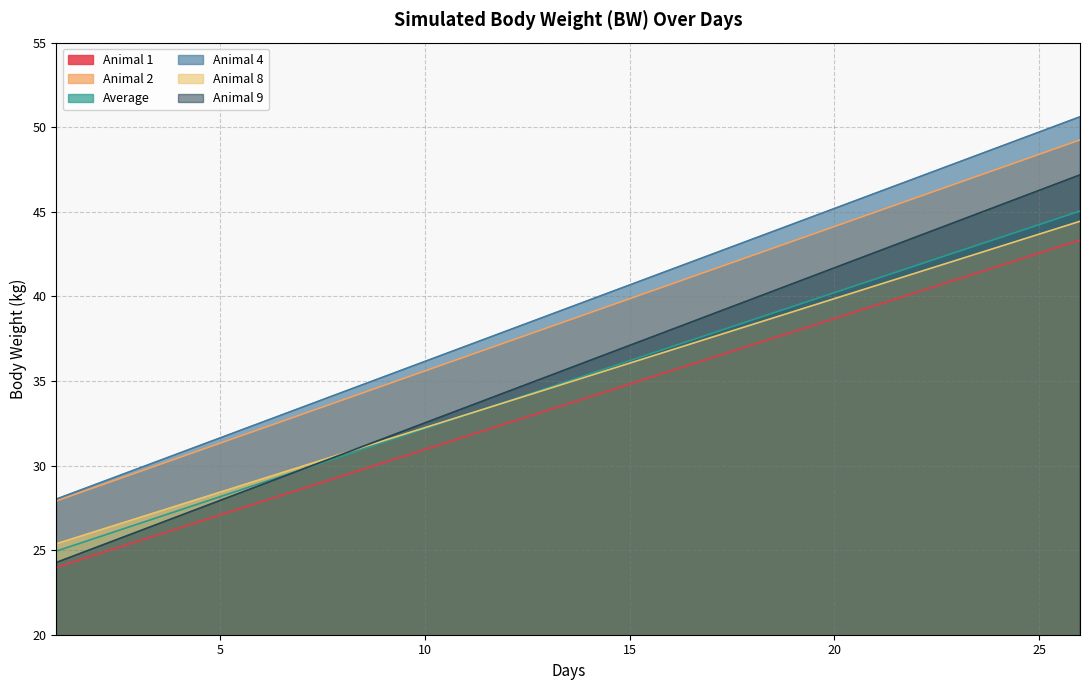

Which series has the largest range (max minus min)?

Animal 9